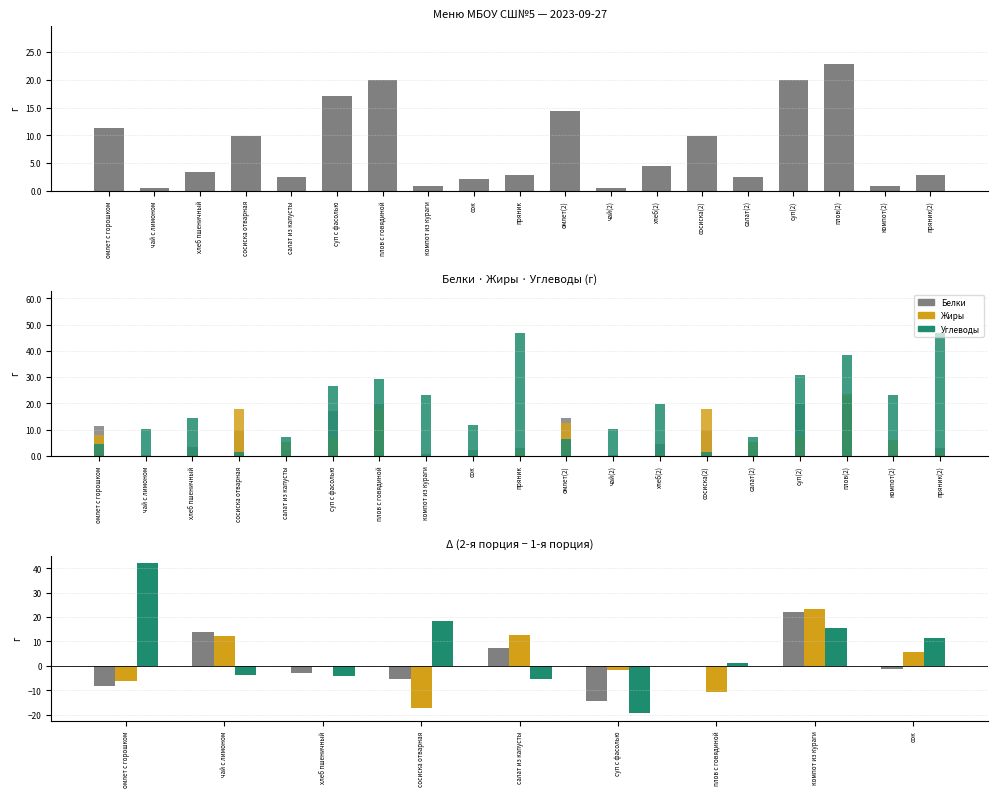

Which series has the widest spread of values?

Углеводы